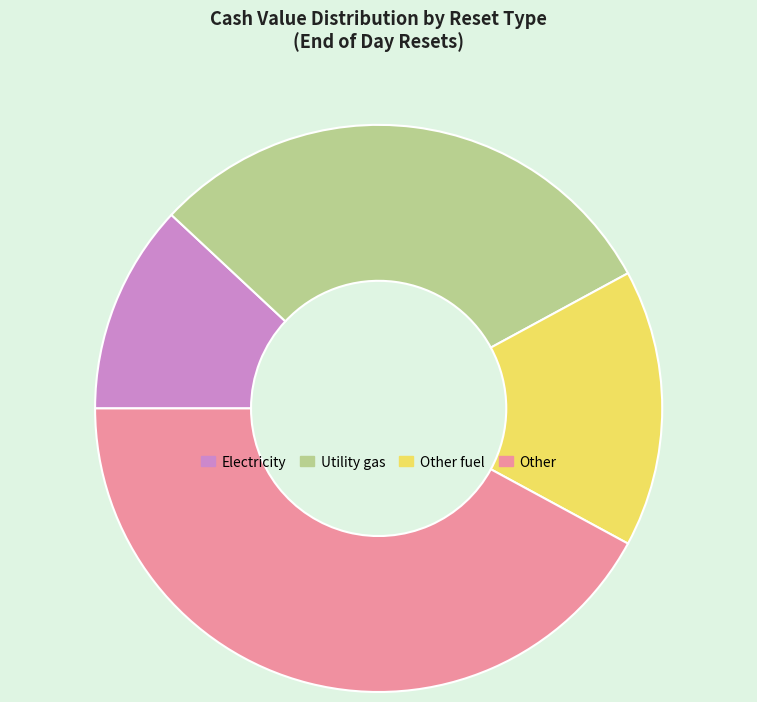

Is there any slice that represents more than half of the pie?

No